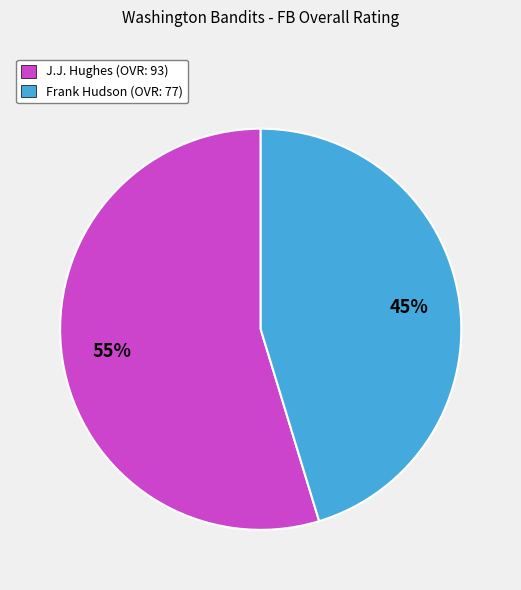

Which category has the smallest portion of the pie?

Frank Hudson